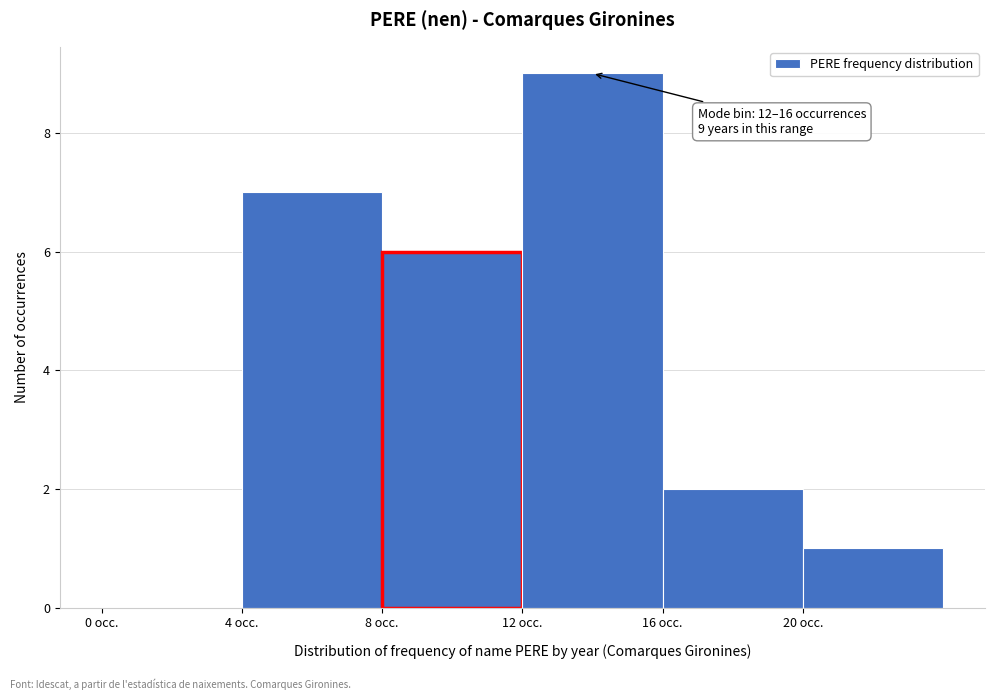

Over which range of the x-axis is the bar tallest?

12 to 16